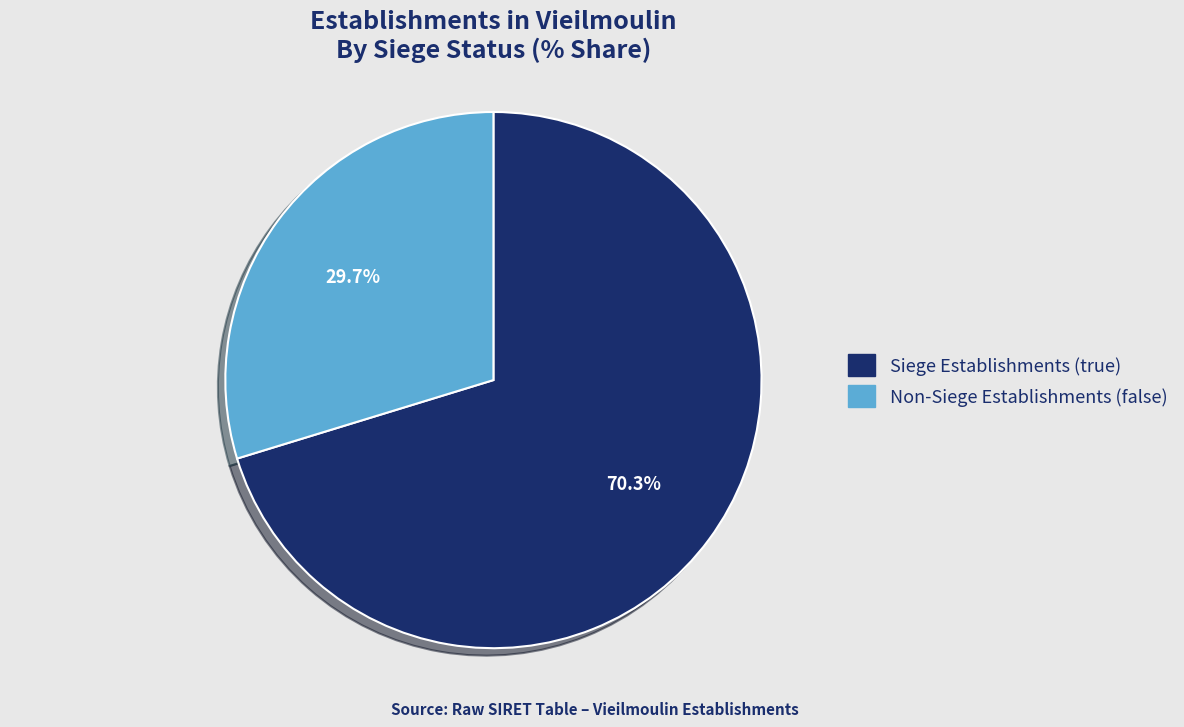

To the nearest percent, what is the difference between the largest and smallest slice percentages?

41%